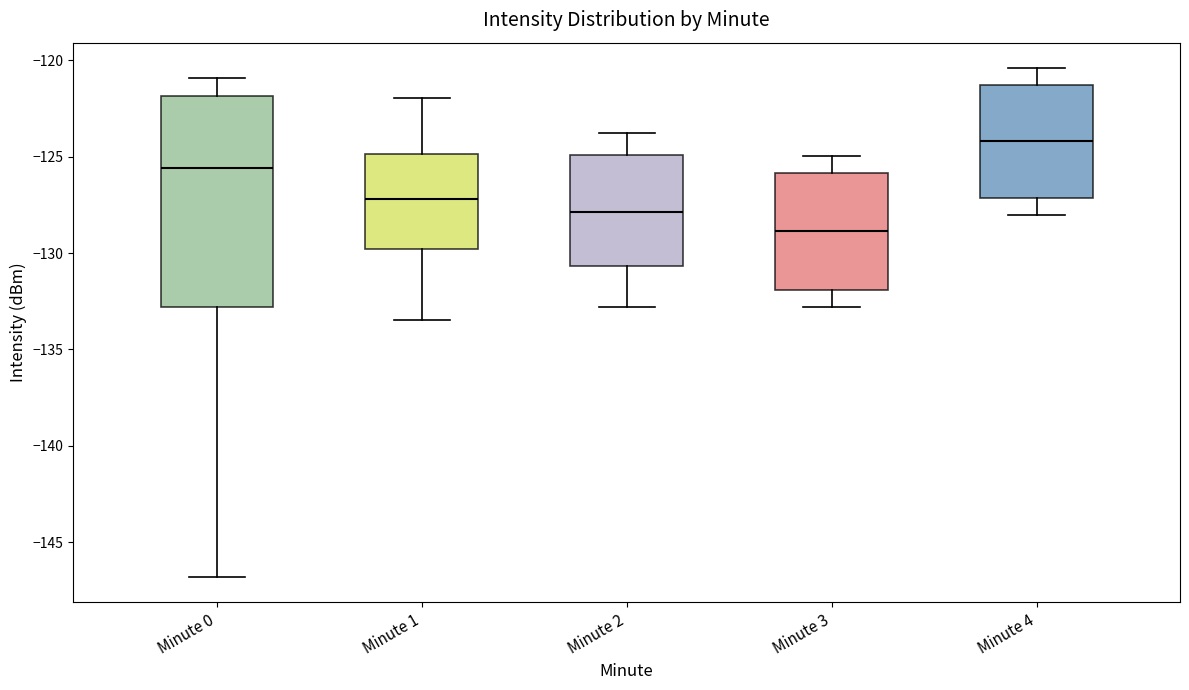

Which box is the tallest, from its lower edge to its upper edge?

Minute 0